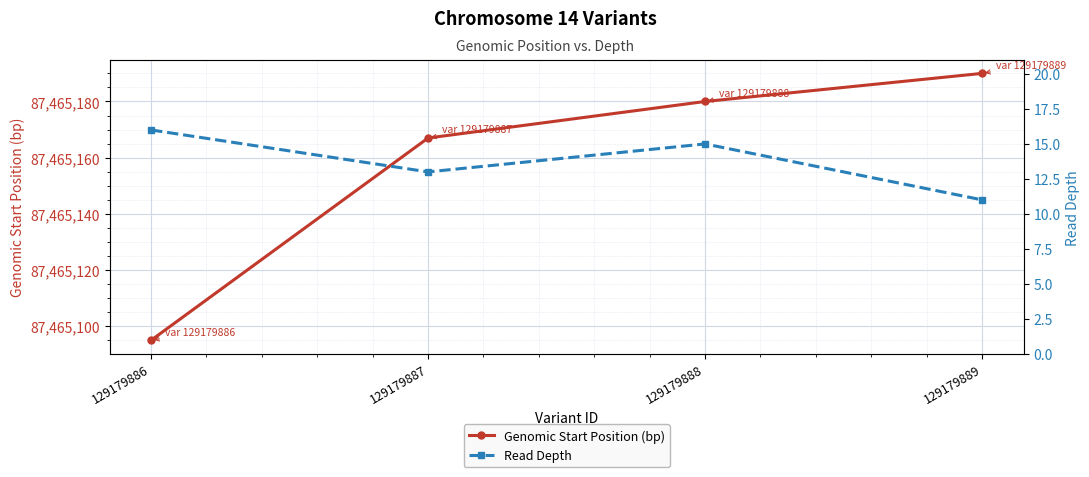

At which label does Read Depth first exceed 15?

129179886